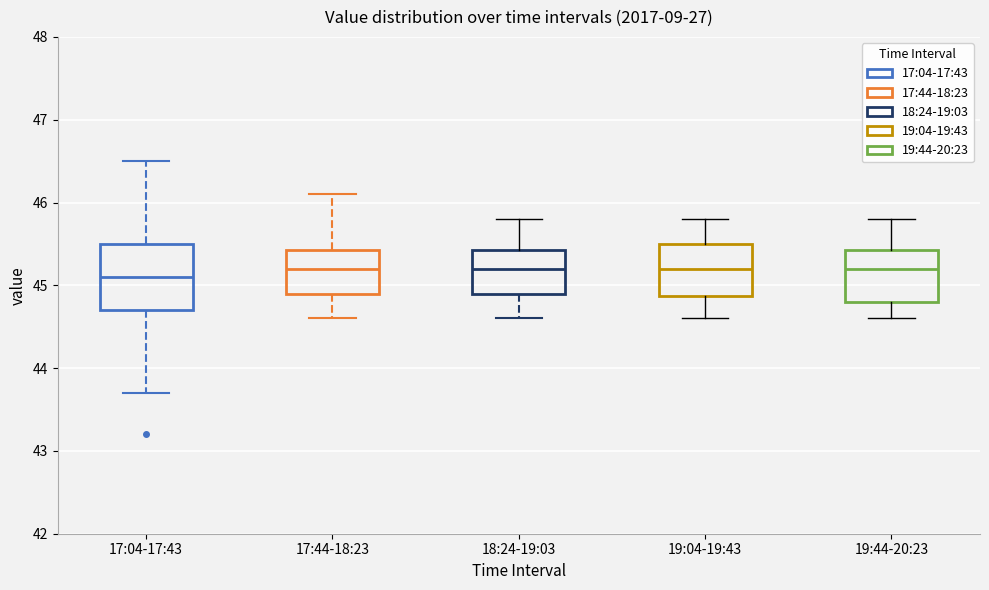

Reading left to right, transcribe this box plot: for each box, give where its median line is, the range the box spans, and where its two whiskers end, as read against the y-axis. The values are not printed on the chart, so give them approximately, as read against the axis.

17:04-17:43: median 45.1, box 44.7 to 45.5, whiskers 43.7 to 46.5
17:44-18:23: median 45.2, box 44.9 to 45.4, whiskers 44.6 to 46.1
18:24-19:03: median 45.2, box 44.9 to 45.4, whiskers 44.6 to 45.8
19:04-19:43: median 45.2, box 44.9 to 45.5, whiskers 44.6 to 45.8
19:44-20:23: median 45.2, box 44.8 to 45.4, whiskers 44.6 to 45.8